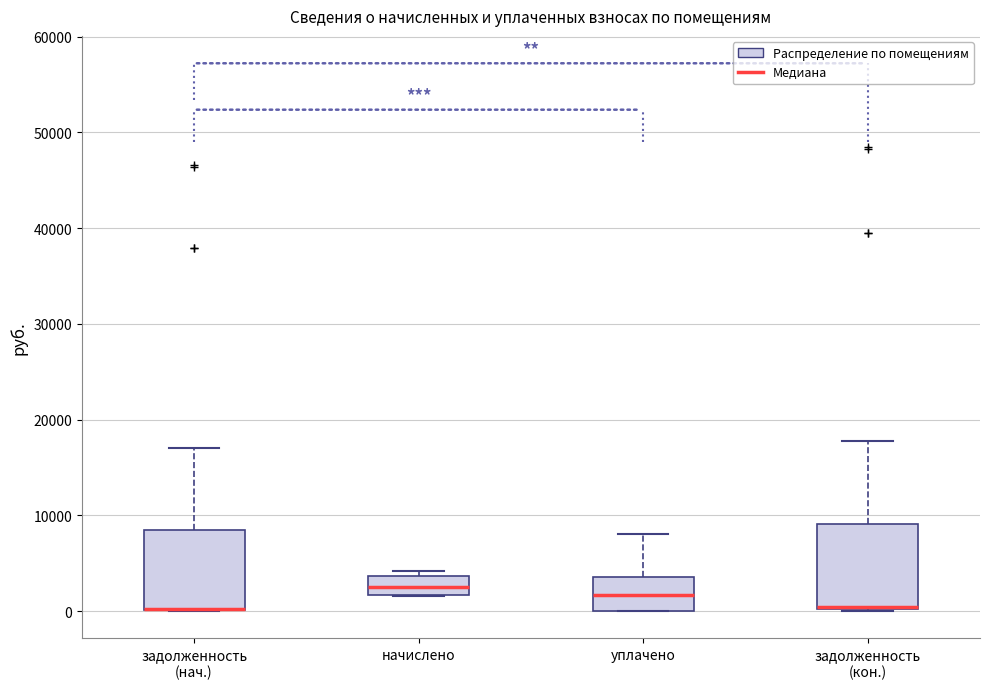

Reading left to right, read every box against the y-axis: the position of its median line, the range the box covers, and the ends of its whiskers. The values are not printed on the chart, so give them approximately, as read against the axis.

задолженность (нач.): median 0 (drawn on the box's lower edge), box 0 to 8000, whiskers 0 to 17000
начислено: median 3000, box 2000 to 4000, whiskers 2000 to 4000 (just above the box's upper edge)
уплачено: median 2000, box 0 to 4000, whiskers 0 to 8000
задолженность (кон.): median 0, box 0 to 9000, whiskers 0 to 18000